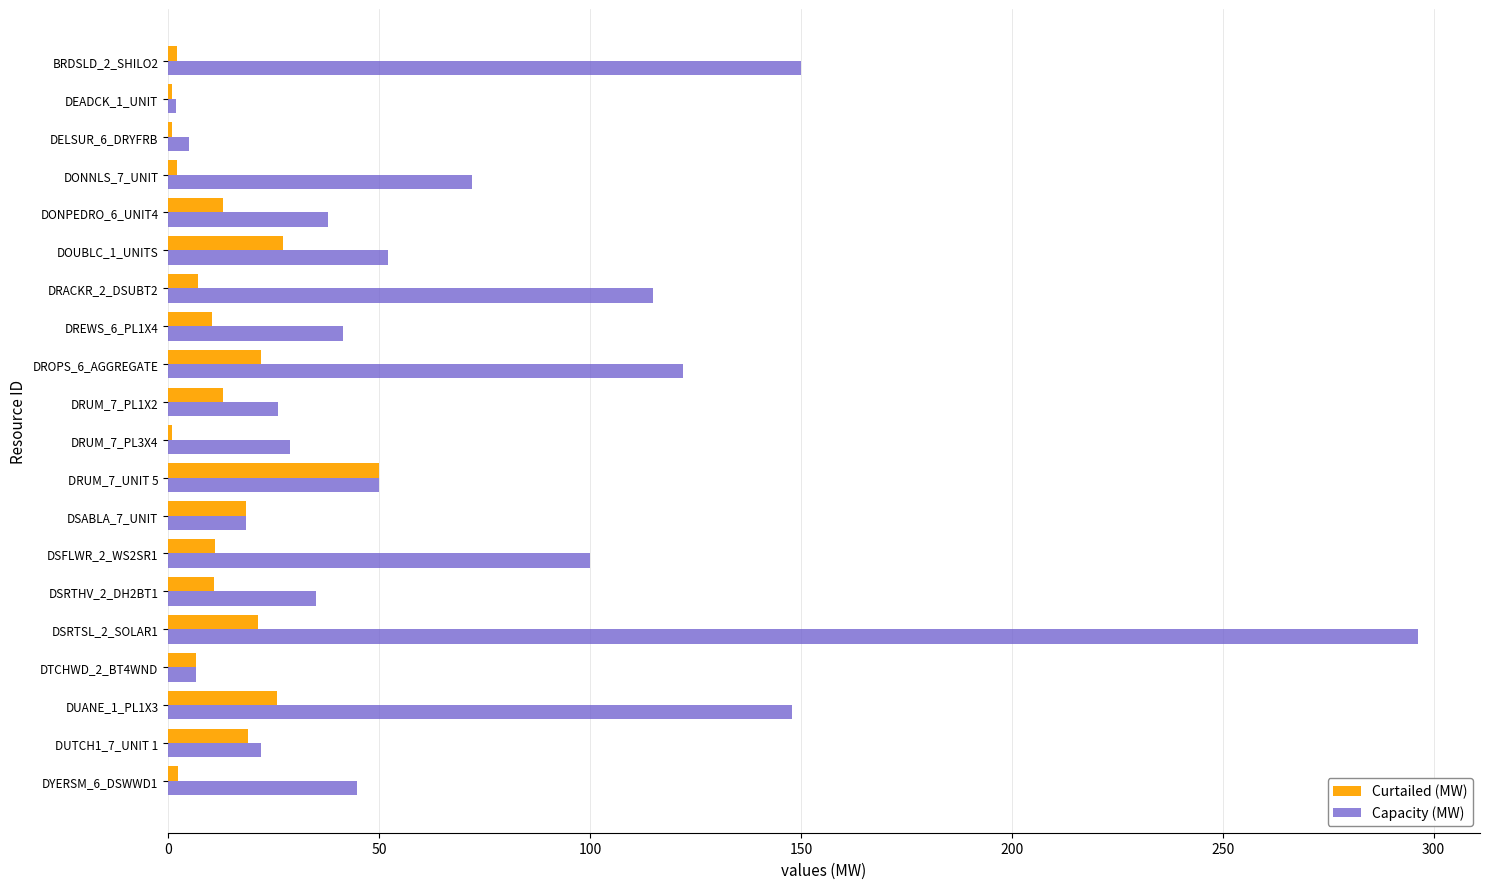

What are all the series names shown in the legend?

Curtailed (MW), Capacity (MW)